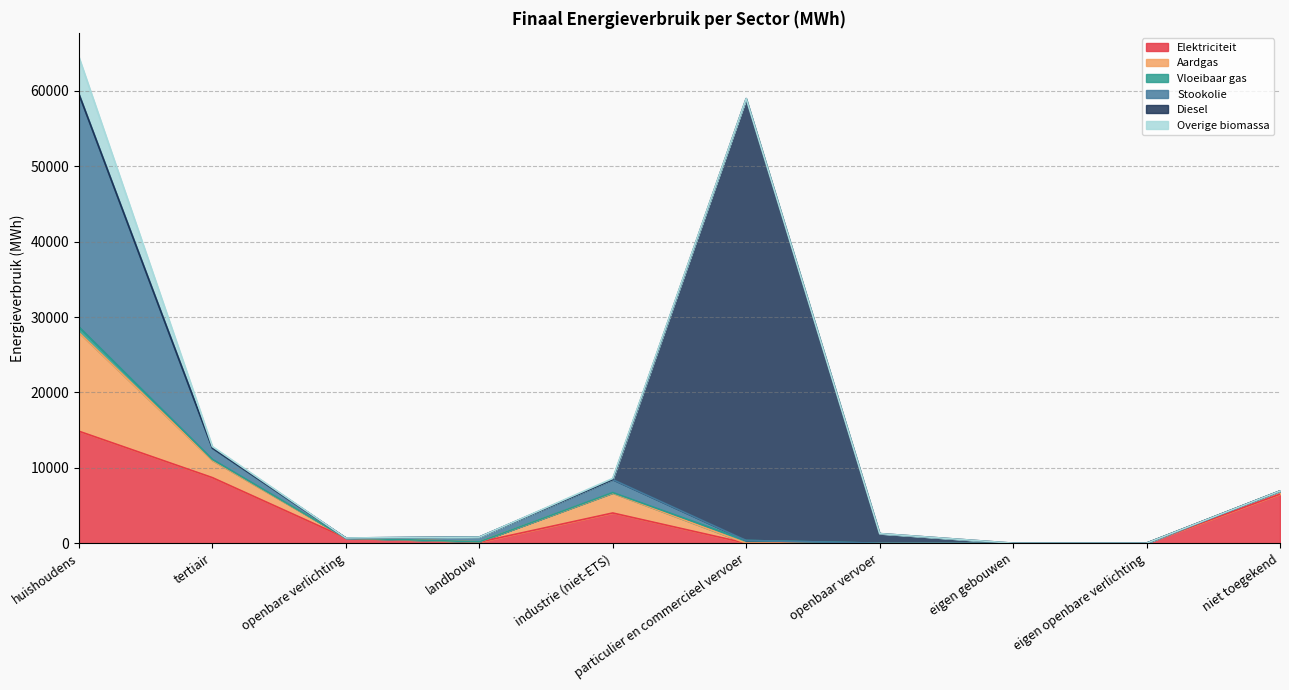

The Stookolie series shows 2409.4 at tertiair. True or false?

False